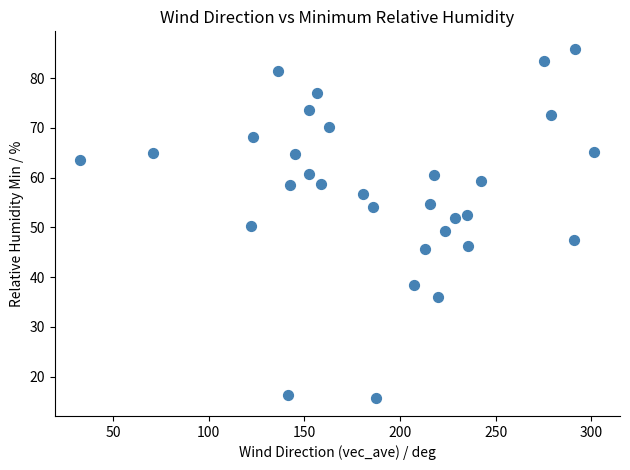

What is the range of Y values (max minus min)?

70.3